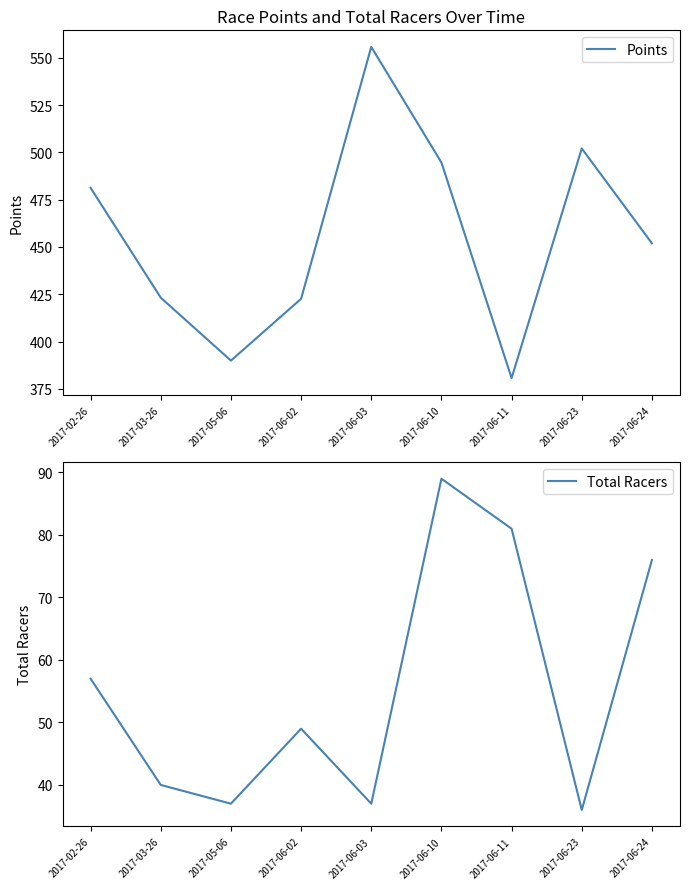

What is the sum of all Points values?

4101.8